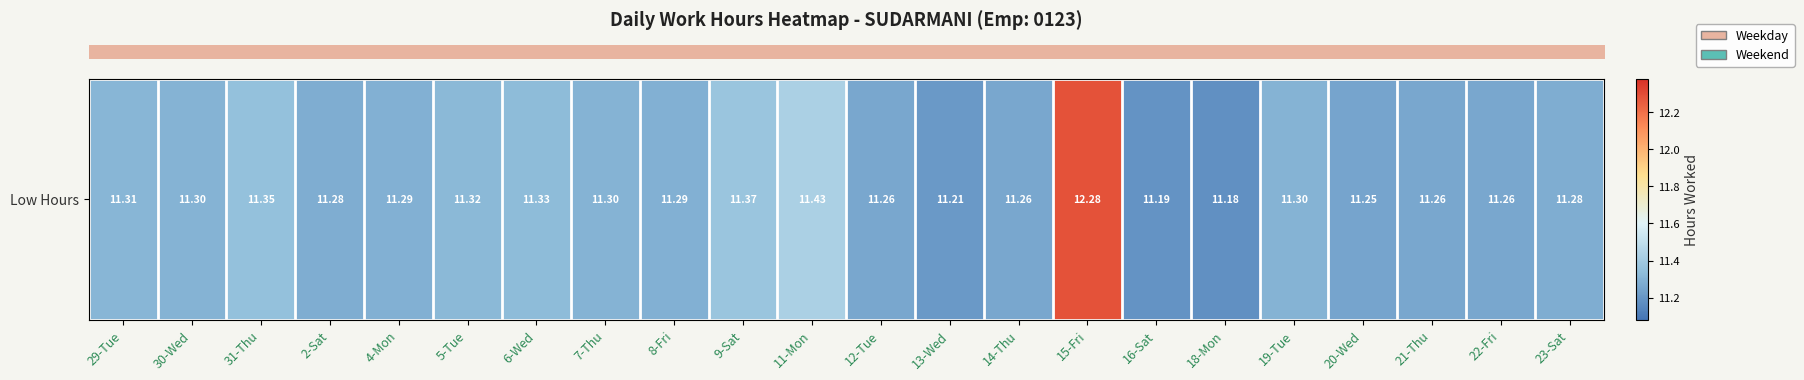

What is the sum of all values?

249.3